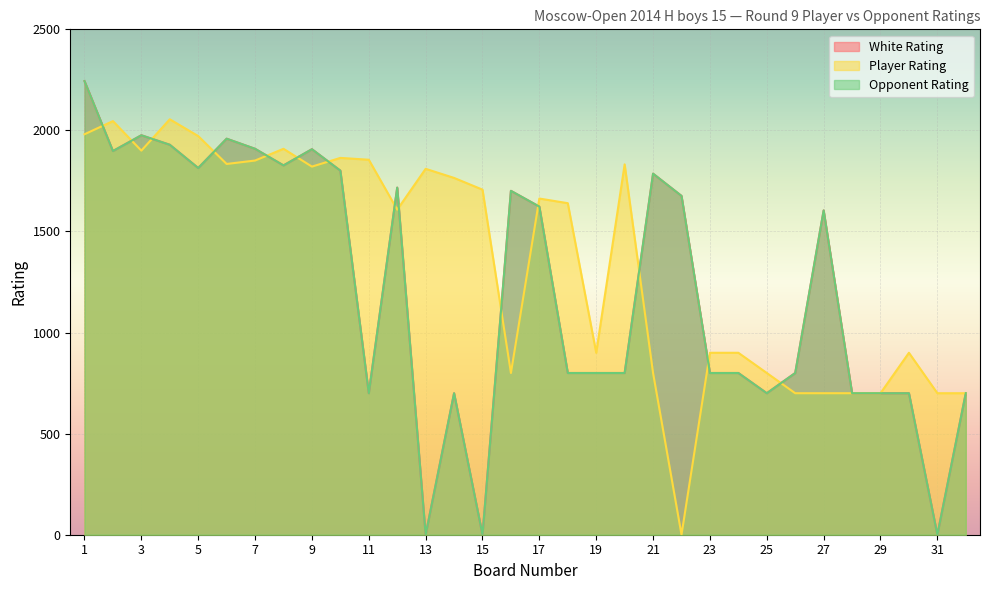

What is the average value of the Player Rating series?

1354